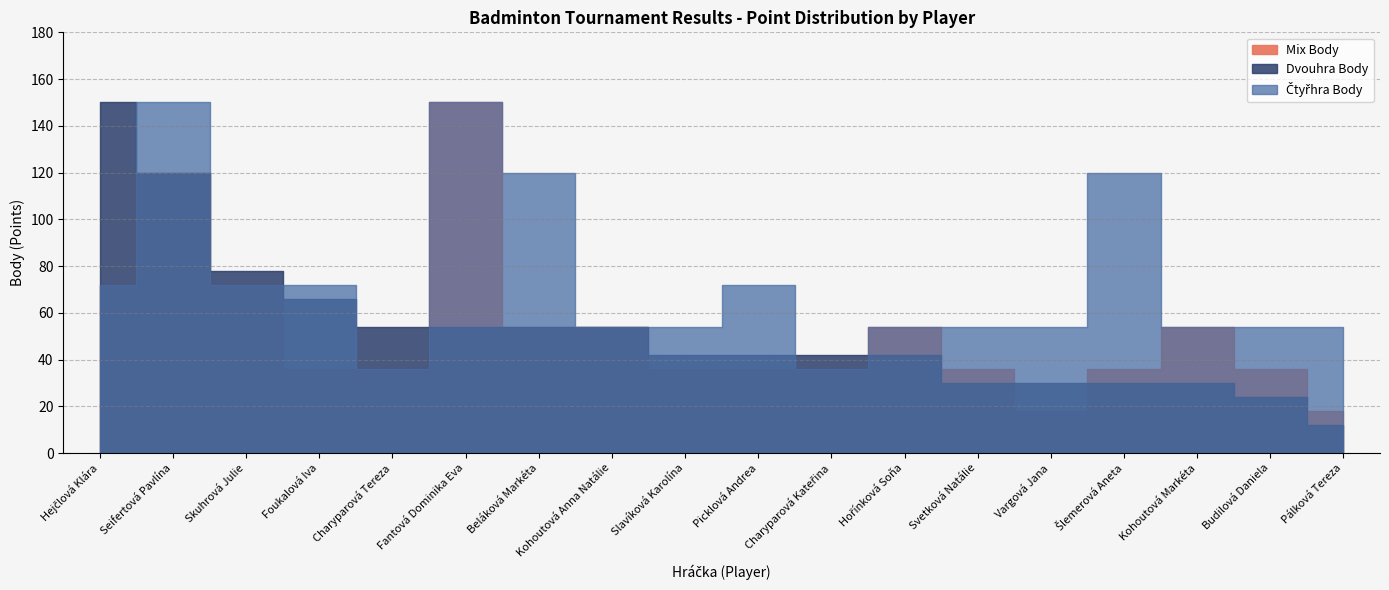

What is the label of the 9th point from the right?

Picklová Andrea